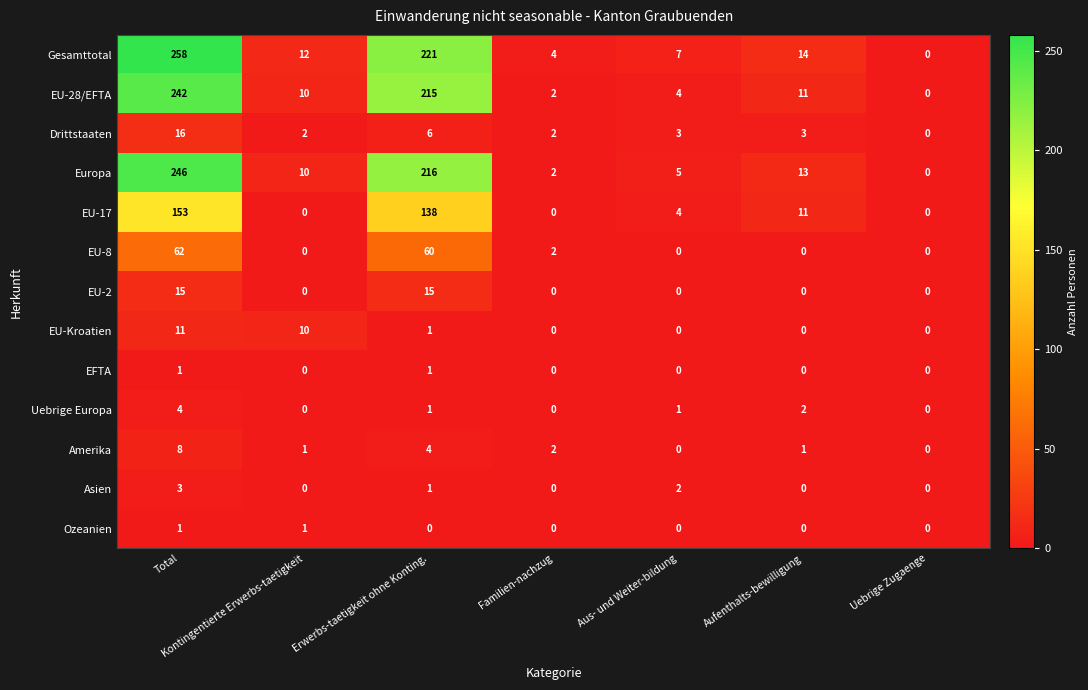

What is the sum of all EU-17 values?

306